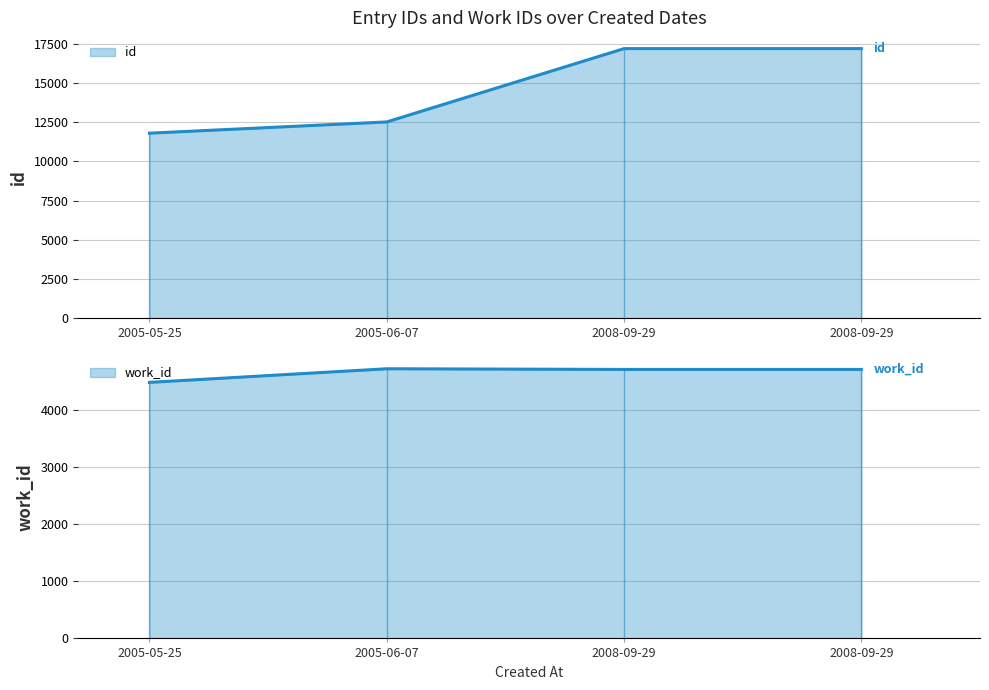

What is the spread (max minus min) of values at 2005-06-07?

7781